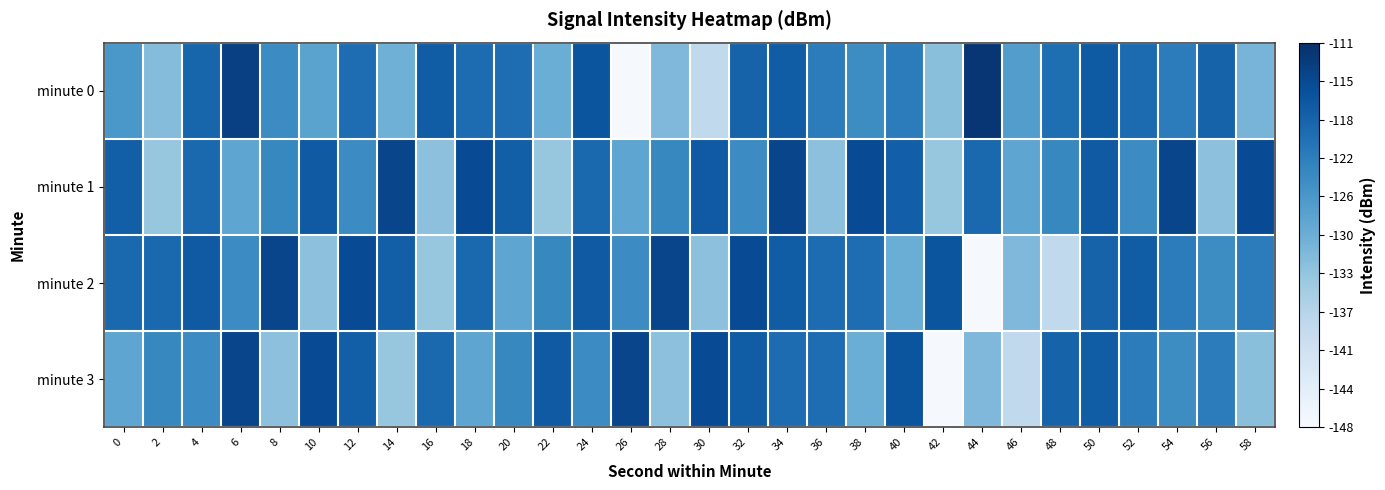

Reading right to left, transcribe all the data shown in this chart.

minute 0: 58=-130.6	56=-118.3	54=-121.9	52=-119.5	50=-117.1	48=-120.0	46=-126.9	44=-111.9	42=-132.3	40=-121.9	38=-124.2	36=-121.9	34=-117.5	32=-118.2	30=-138.2	28=-131.3	26=-147.7	24=-116.3	22=-129.5	20=-119.8	18=-119.6	16=-117.5	14=-129.9	12=-119.7	10=-127.7	8=-124.1	6=-113.3	4=-118.5	2=-131.9	0=-125.8
minute 1: 58=-114.9	56=-132.6	54=-114.1	52=-124.1	50=-117.0	48=-123.5	46=-128.1	44=-119.2	42=-133.5	40=-117.8	38=-114.9	36=-132.6	34=-114.1	32=-124.1	30=-117.0	28=-123.5	26=-128.1	24=-119.2	22=-133.5	20=-117.8	18=-114.9	16=-132.6	14=-114.1	12=-124.1	10=-117.0	8=-123.5	6=-128.1	4=-119.2	2=-133.5	0=-117.8
minute 2: 58=-121.9	56=-124.2	54=-121.9	52=-117.5	50=-118.2	48=-138.2	46=-131.3	44=-147.7	42=-116.3	40=-129.5	38=-119.8	36=-119.6	34=-117.5	32=-114.9	30=-132.6	28=-114.1	26=-124.1	24=-117.0	22=-123.5	20=-128.1	18=-119.2	16=-133.5	14=-117.8	12=-114.9	10=-132.6	8=-114.1	6=-124.1	4=-117.0	2=-119.2	0=-119.2
minute 3: 58=-132.3	56=-121.9	54=-124.2	52=-121.9	50=-117.5	48=-118.2	46=-138.2	44=-131.3	42=-147.7	40=-116.3	38=-129.5	36=-119.8	34=-119.6	32=-117.5	30=-114.9	28=-132.6	26=-114.1	24=-124.1	22=-117.0	20=-123.5	18=-128.1	16=-119.2	14=-133.5	12=-117.8	10=-114.9	8=-132.6	6=-114.1	4=-124.1	2=-123.5	0=-128.1